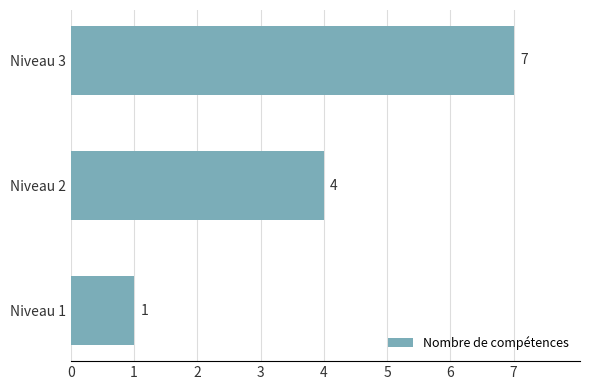

Where is the data nearest to the value 4?

Niveau 2